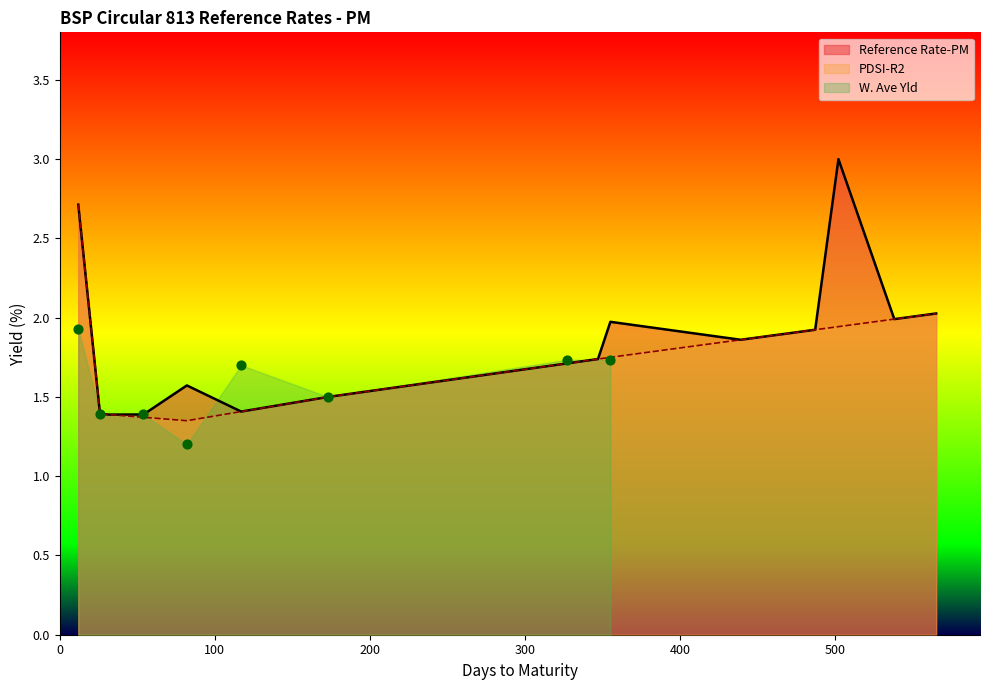

Which series has the largest Y range (max minus min)?

Reference Rate-PM